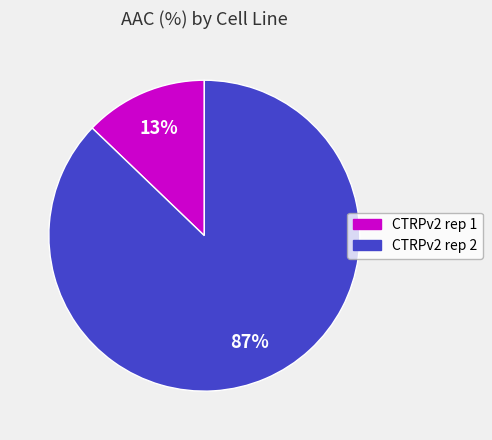

To the nearest percent, what is the combined percentage of CTRPv2 rep 1 and CTRPv2 rep 2?

100%